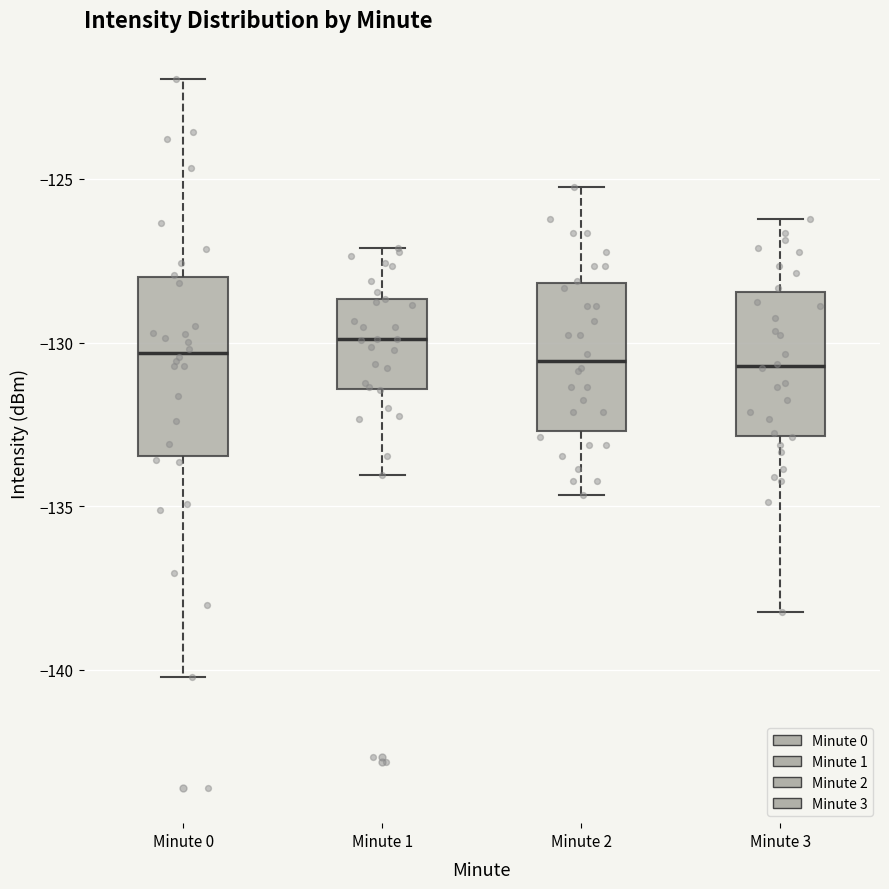

Where is the upper edge of the box for Minute 2 on the y-axis? The values are not printed on the chart, so give them approximately, as read against the axis.

-128.0